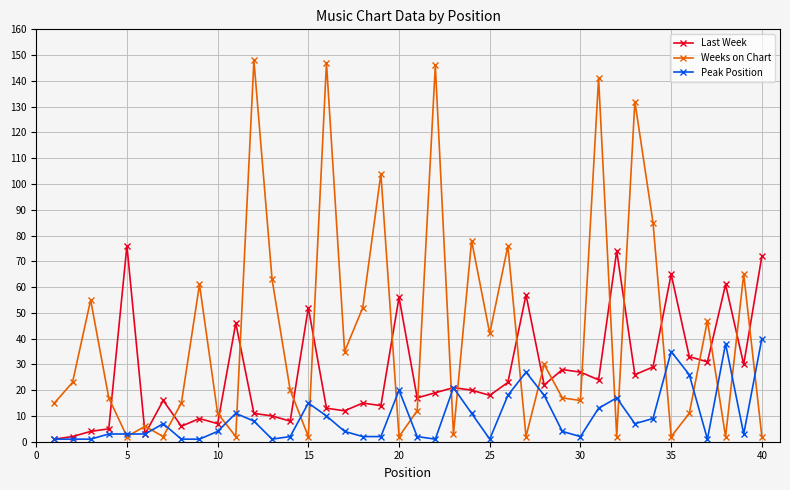

True or false: Last Week has more than 2 interior local peaks.

True